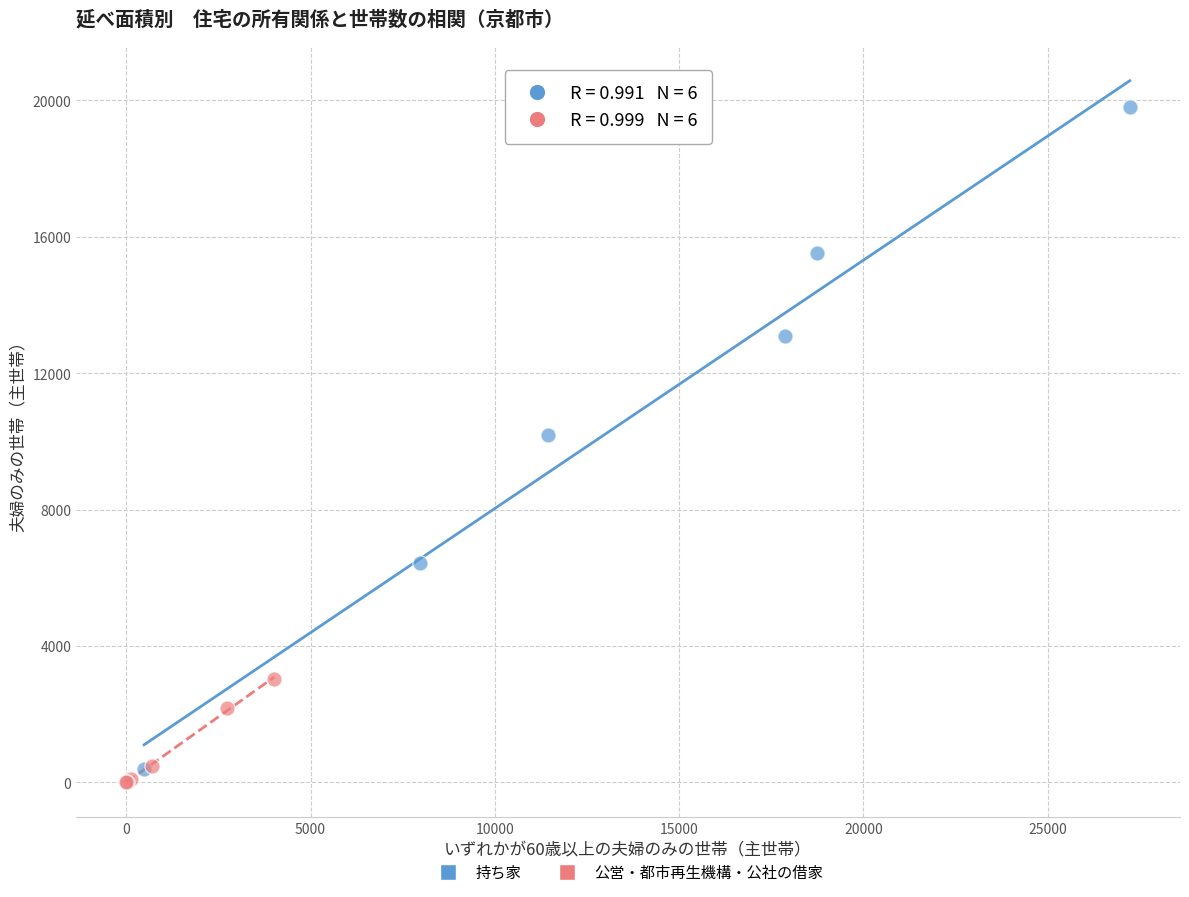

Which series contains the highest Y value?

持ち家